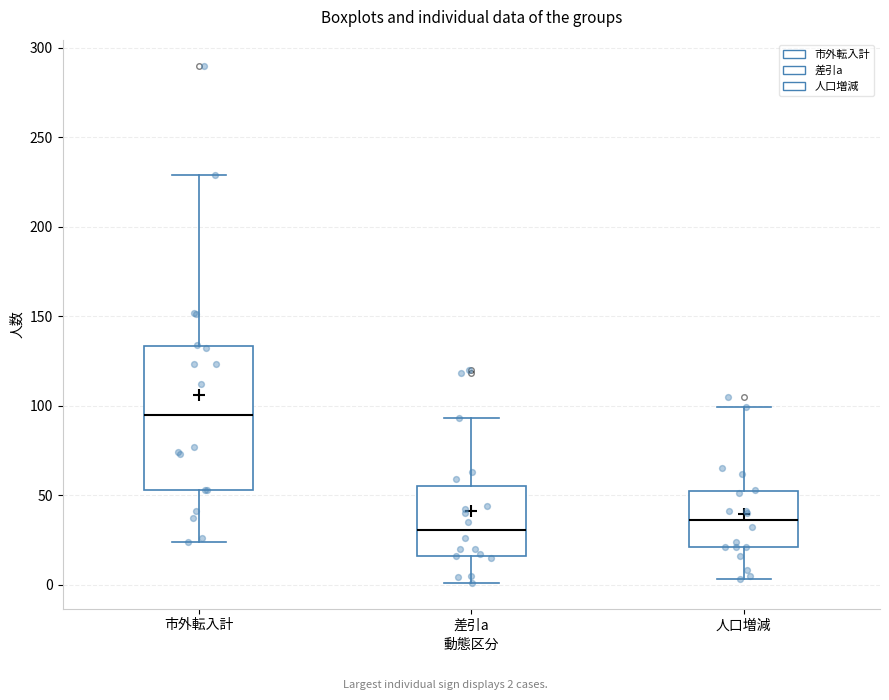

Reading left to right, transcribe this box plot: for each box, give where its median line is, the range the box spans, and where its two whiskers end, as read against the y-axis. The values are not printed on the chart, so give them approximately, as read against the axis.

市外転入計: median 95, box 55 to 135, whiskers 25 to 230
差引a: median 30, box 15 to 55, whiskers 0 to 95
人口増減: median 35, box 20 to 55, whiskers 5 to 100